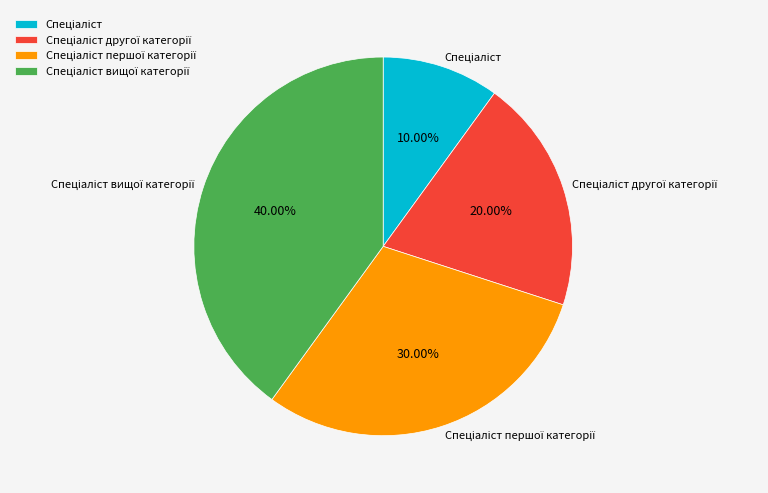

Count the number of slices in the pie.

4